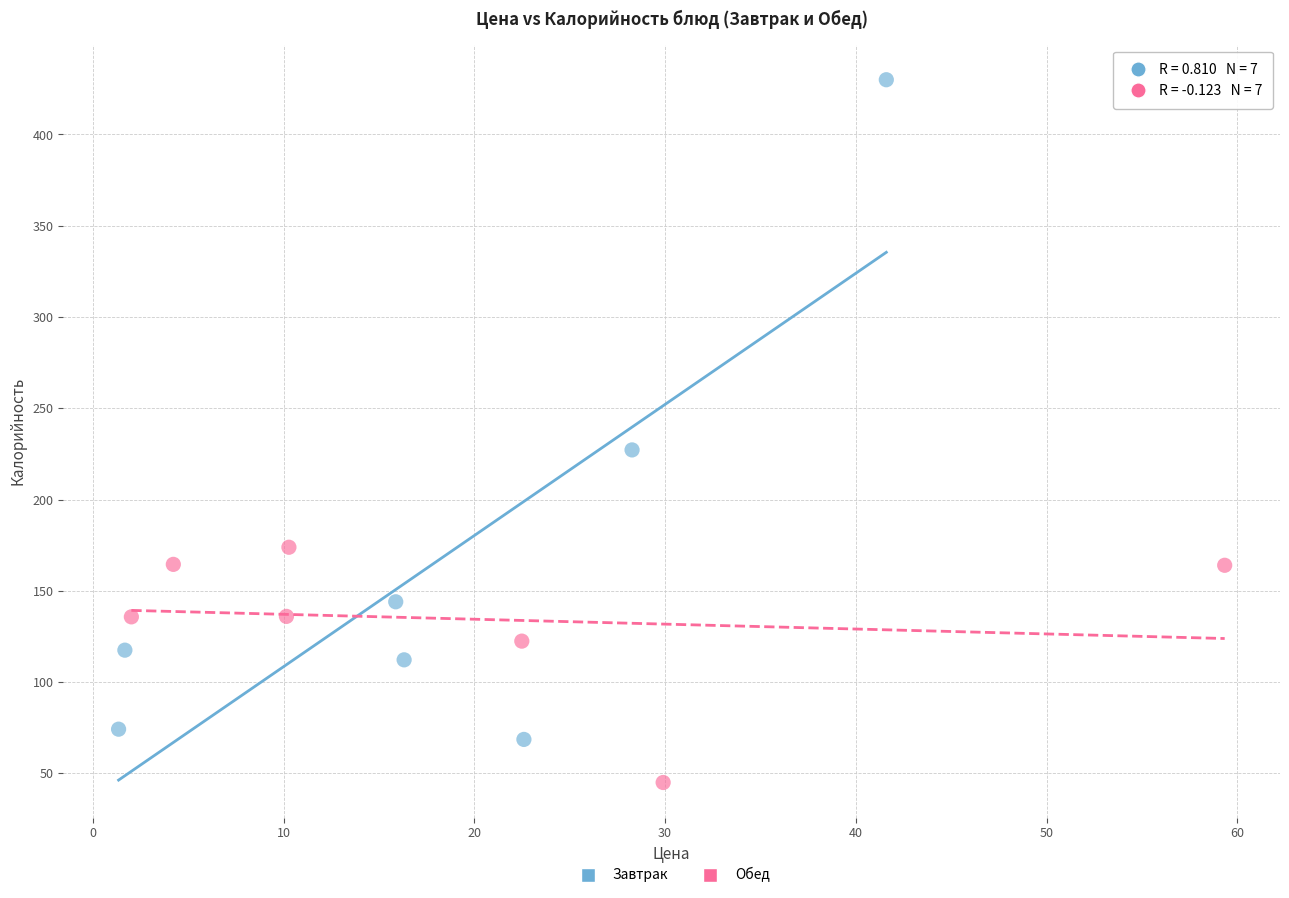

Which series reaches the minimum Y coordinate?

Обед